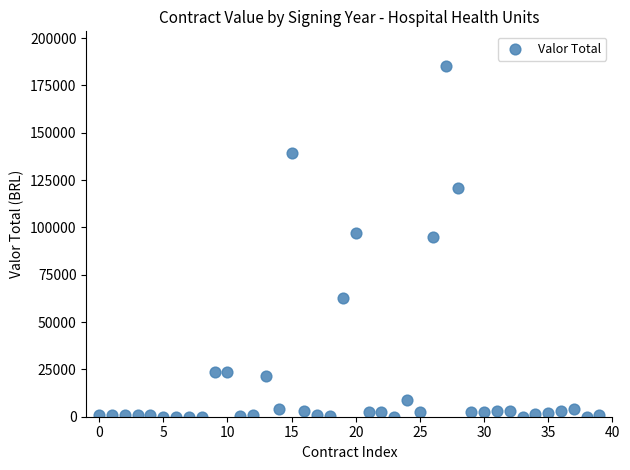

What is the range of Y values (max minus min)?

185100.0